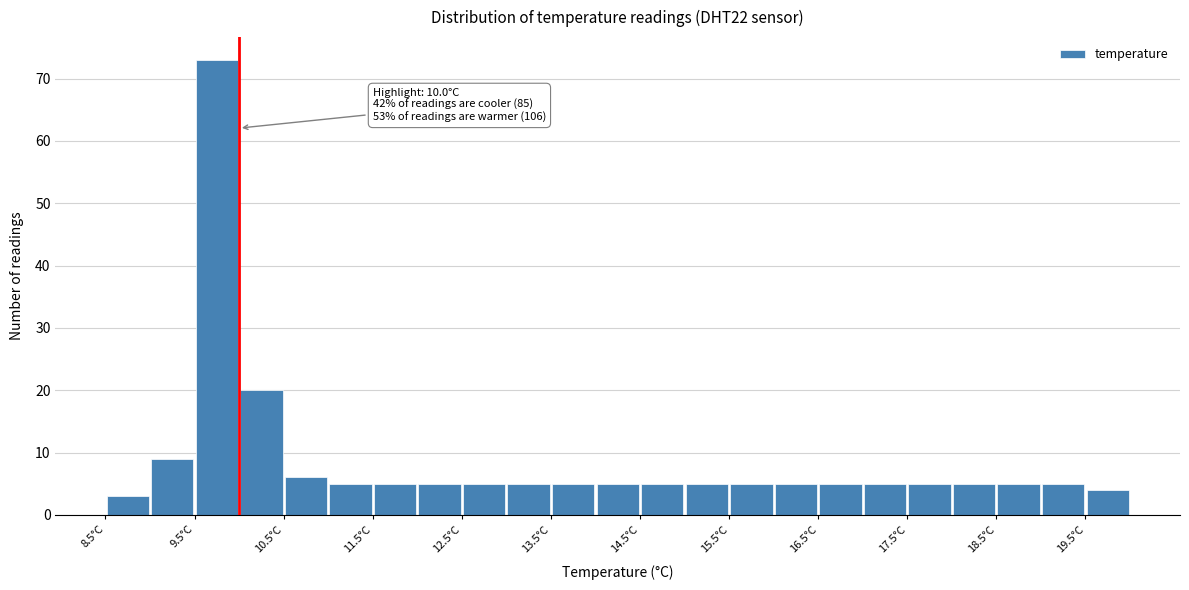

Over which range of the x-axis is the bar tallest?

9.5 to 10.0